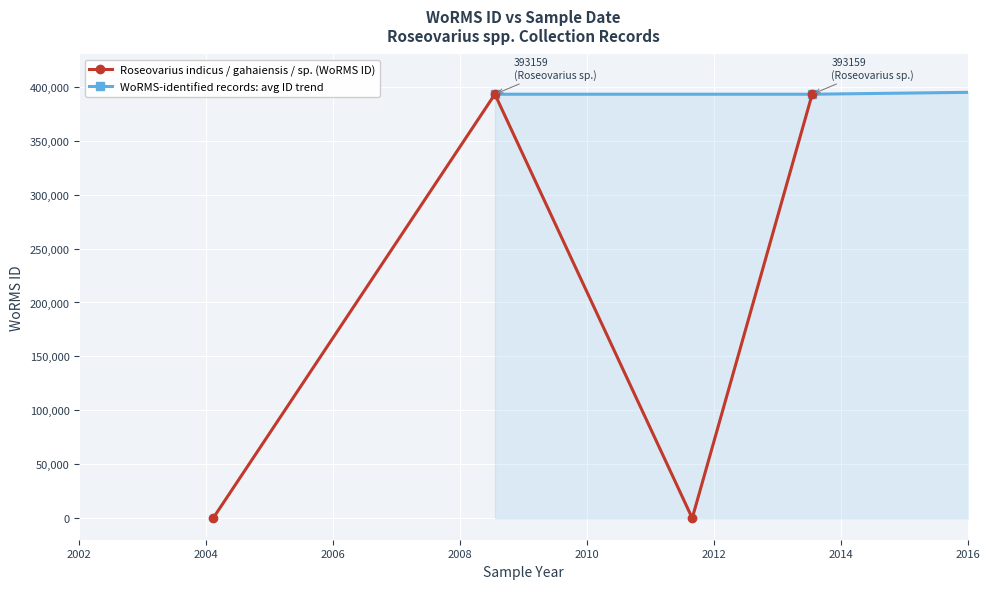

Rank the categories by value from lowest to highest.

27-08-2011, , 10-02-2004, 19-07-2008, 18-07-2013, 